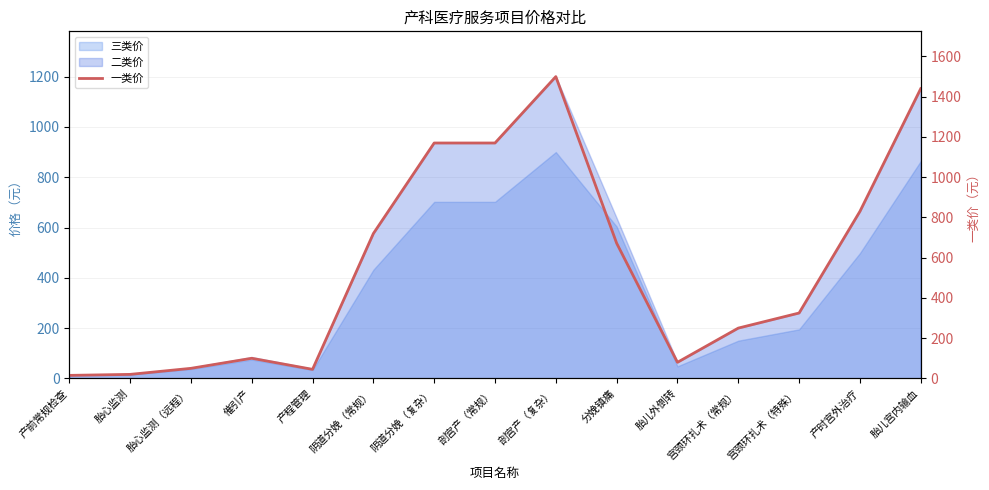

List the labels in order of value, smallest first.

产前常规检查, 胎心监测, 产程管理, 胎心监测（远程）, 胎儿外倒转, 催引产, 宫颈环扎术（常规）, 宫颈环扎术（特殊）, 分娩镇痛, 阴道分娩（常规）, 产时宫外治疗, 阴道分娩（复杂）, 剖宫产（常规）, 胎儿宫内输血, 剖宫产（复杂）